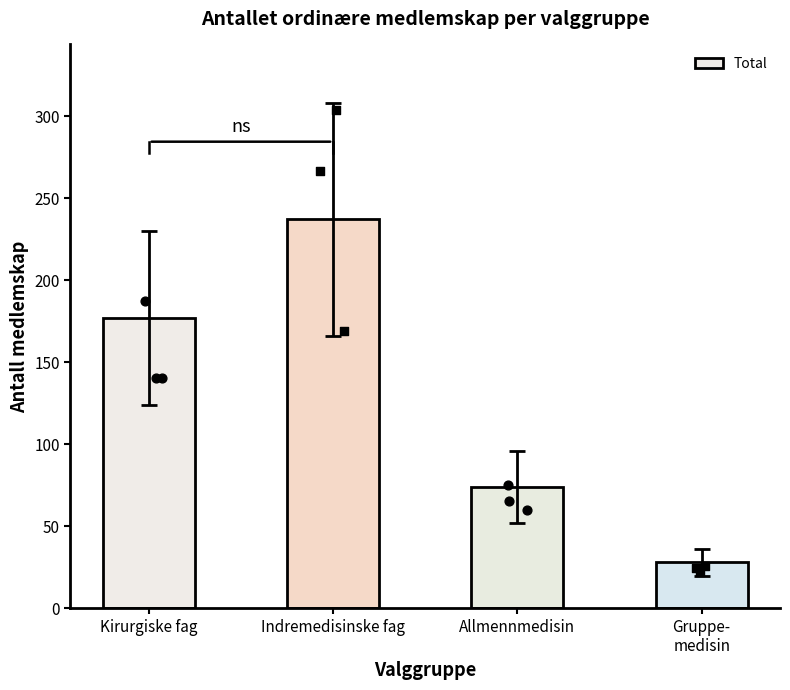

Which has a higher value, Kirurgiske fag or Gruppe-
medisin?

Kirurgiske fag